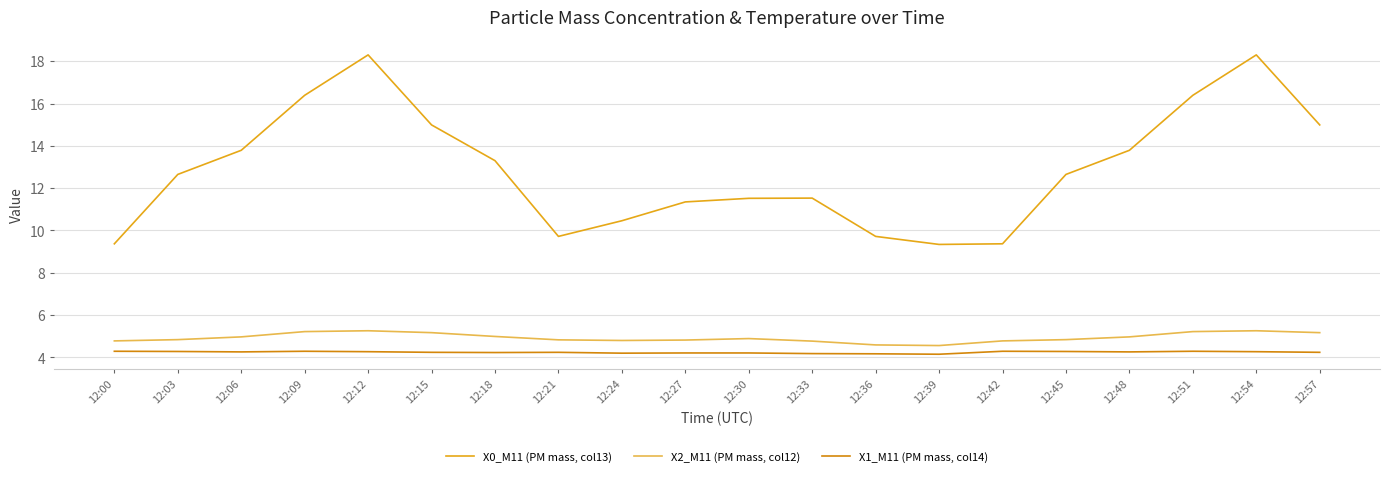

List the series in order of their peak value, lowest first.

X1_M11 (PM mass, col14), X2_M11 (PM mass, col12), X0_M11 (PM mass, col13)